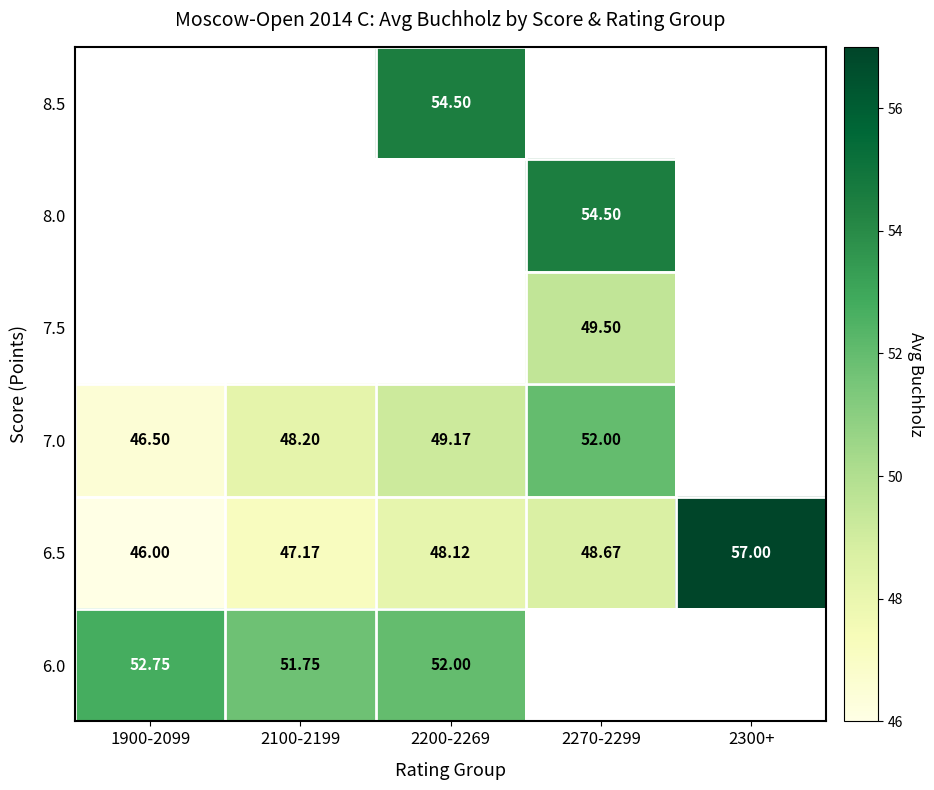

What is the minimum value shown in the chart?

46.0